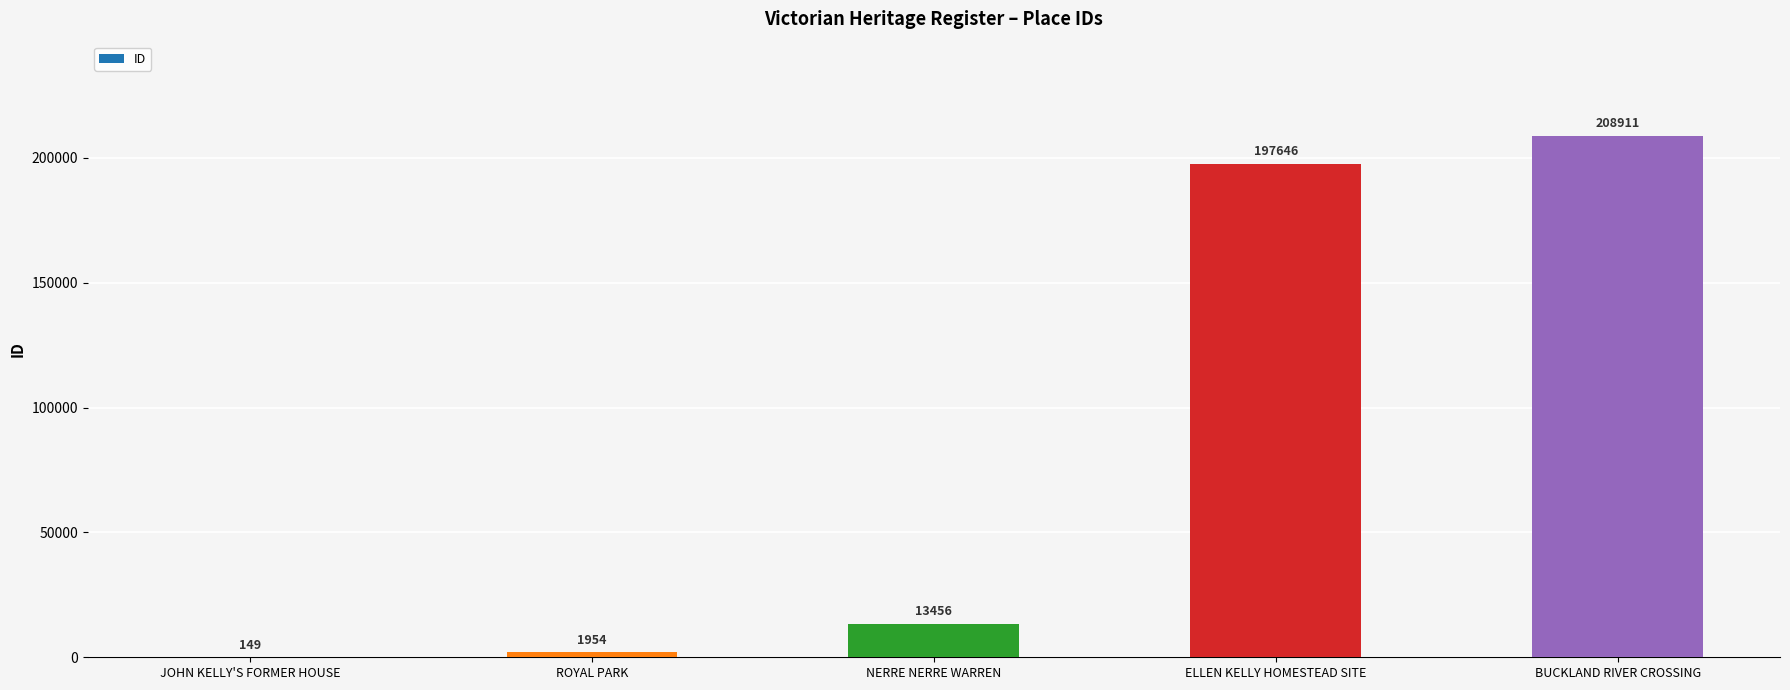

Which has a higher value, ELLEN KELLY HOMESTEAD SITE or ROYAL PARK?

ELLEN KELLY HOMESTEAD SITE